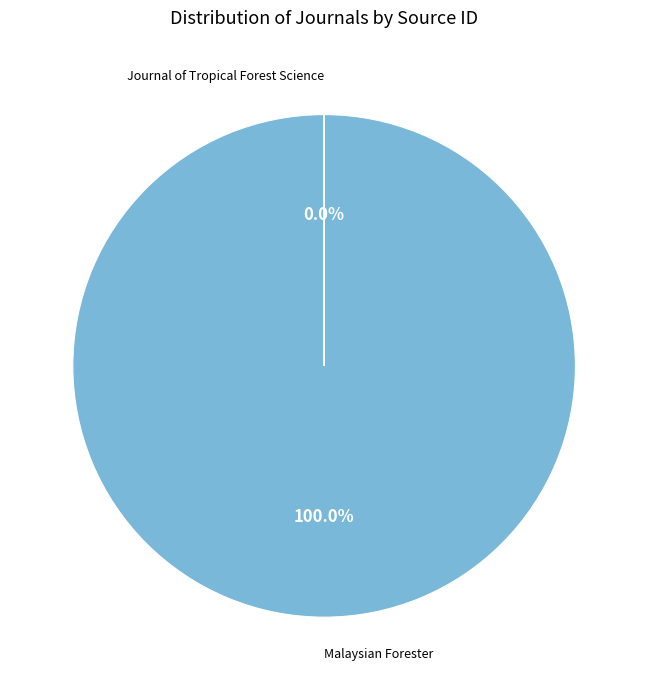

Which slice is the largest?

Malaysian Forester